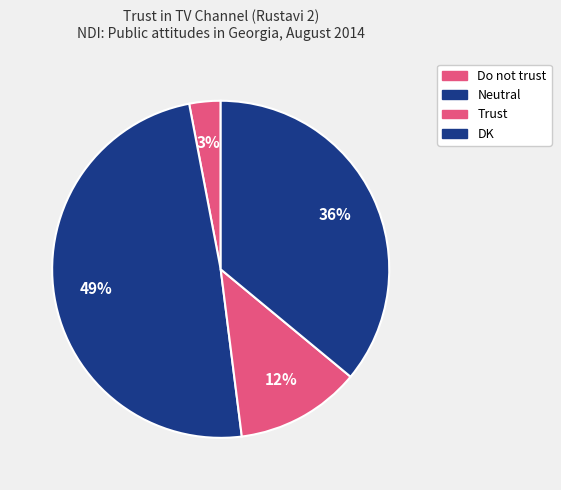

Count the number of slices in the pie.

4